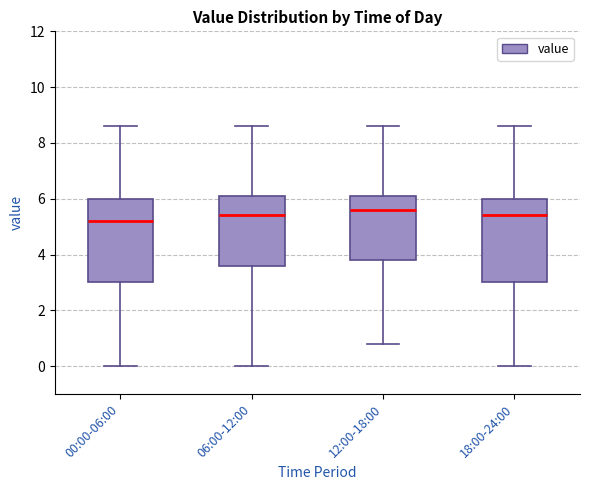

Reading left to right, transcribe this box plot: for each box, give where its median line is, the range the box spans, and where its two whiskers end, as read against the y-axis. The values are not printed on the chart, so give them approximately, as read against the axis.

00:00-06:00: median 5.2, box 3.0 to 6.0, whiskers 0.0 to 8.6
06:00-12:00: median 5.4, box 3.6 to 6.2, whiskers 0.0 to 8.6
12:00-18:00: median 5.6, box 3.8 to 6.2, whiskers 0.8 to 8.6
18:00-24:00: median 5.4, box 3.0 to 6.0, whiskers 0.0 to 8.6